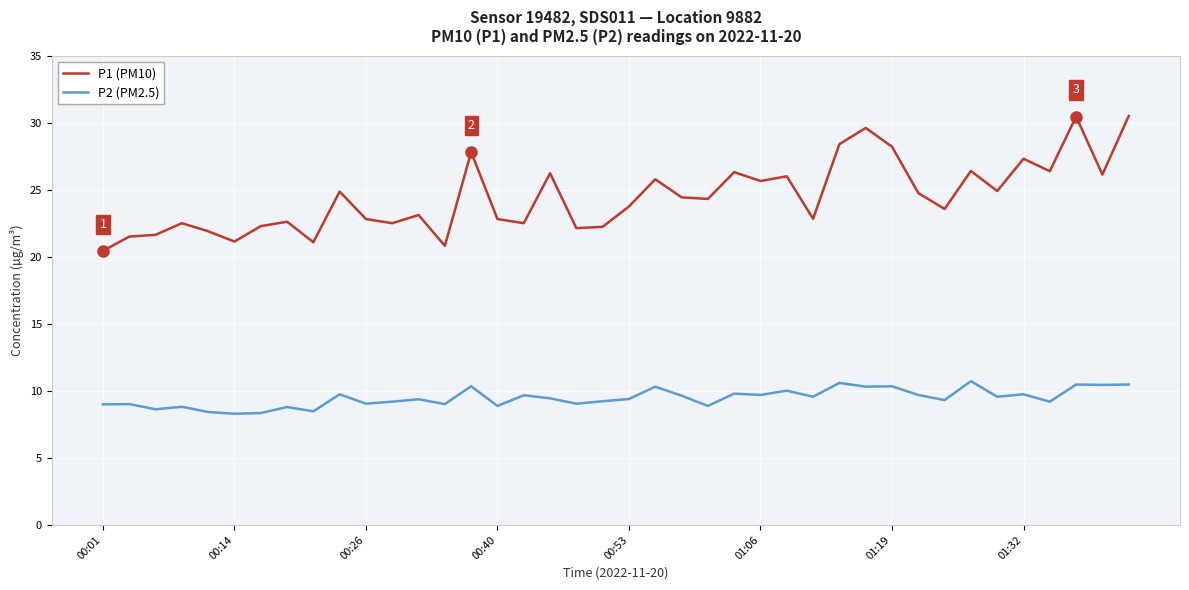

Rank the series by their average value, from highest to lowest.

P1 (PM10), P2 (PM2.5)